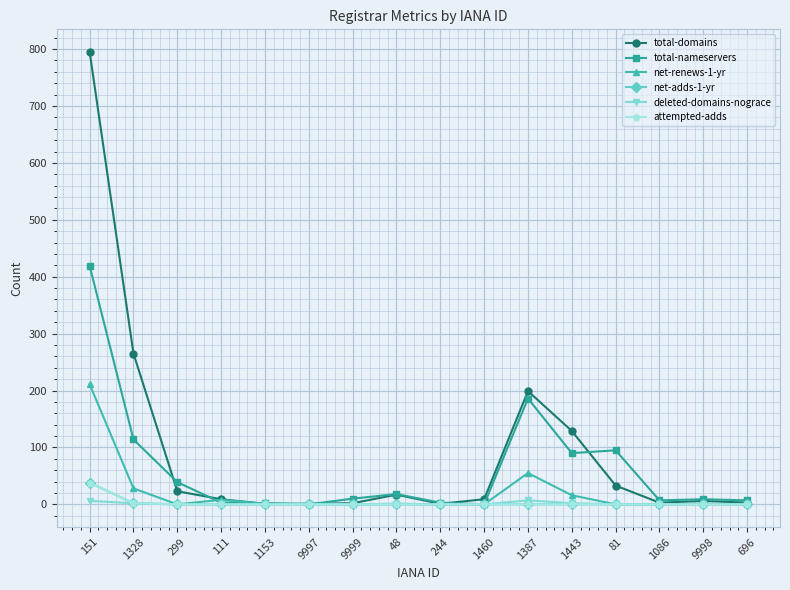

Which label corresponds to the largest value in the chart?

151